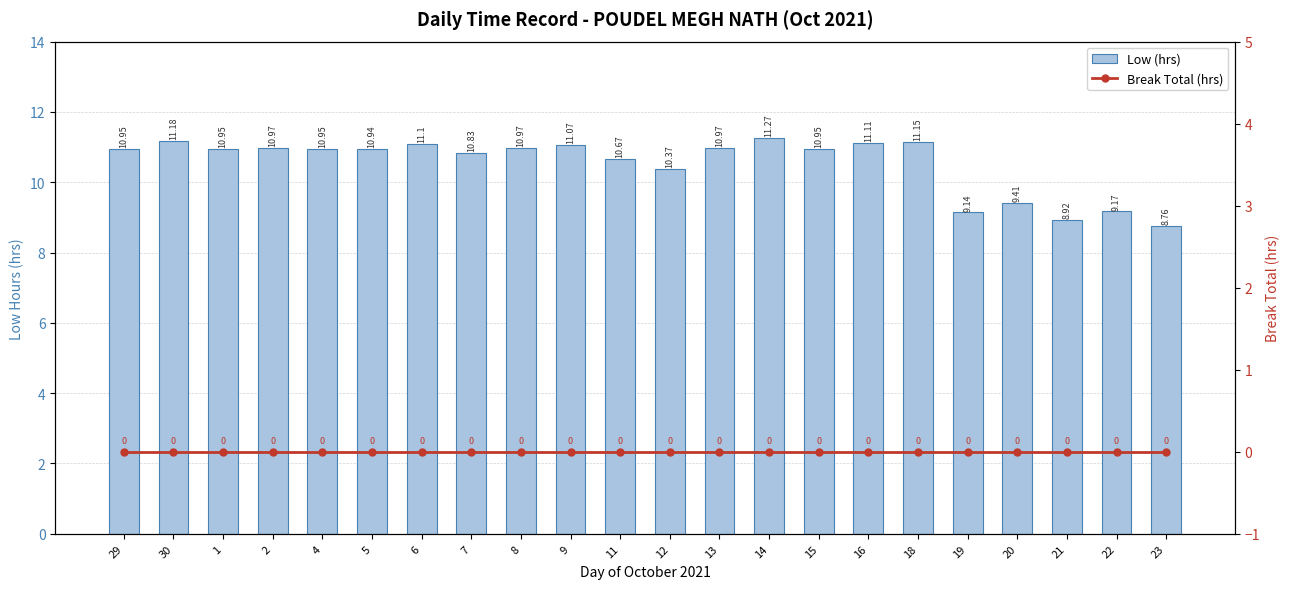

What are all the series names shown in the legend?

Low (hrs), Break Total (hrs)